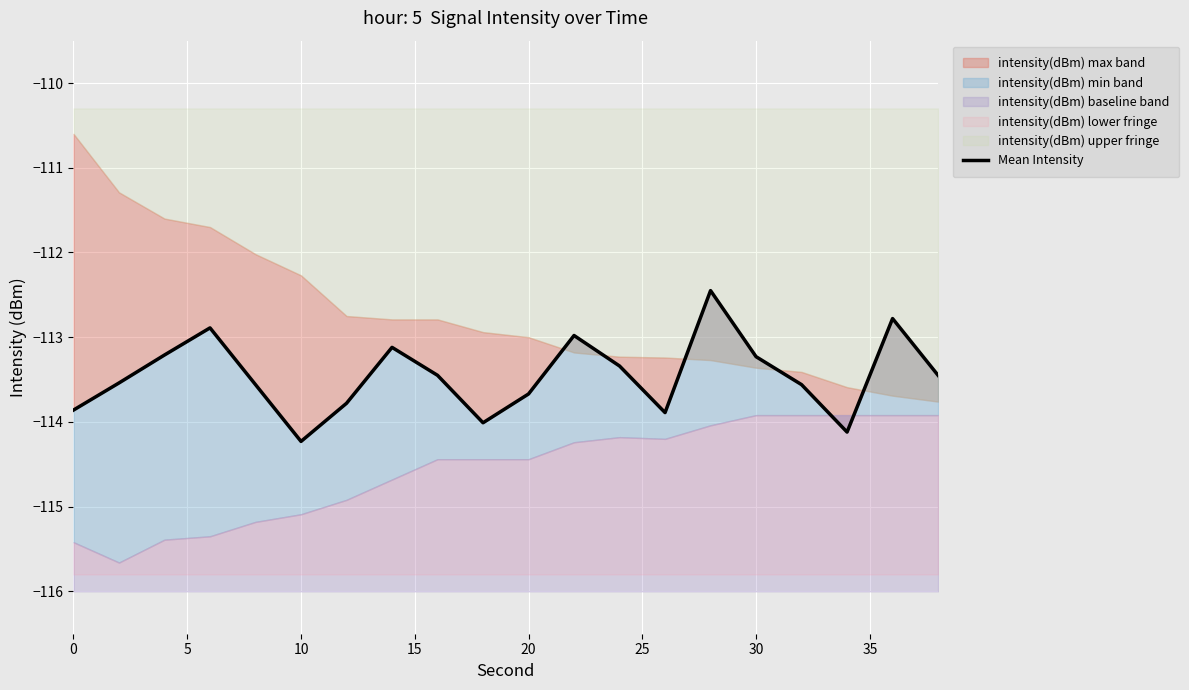

How many points are higher than both their immediate neighbors (excluding endpoints)?

5